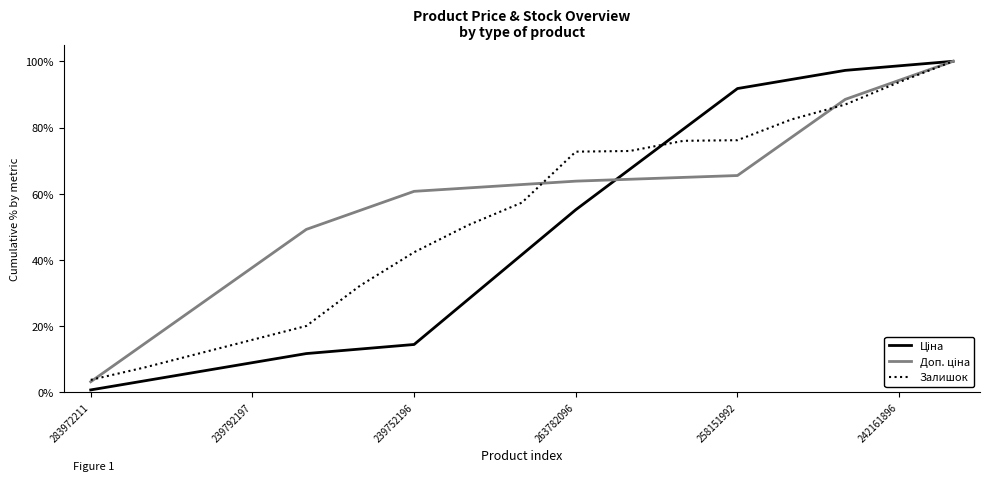

Does the chart display data point markers on the line(s)?

No